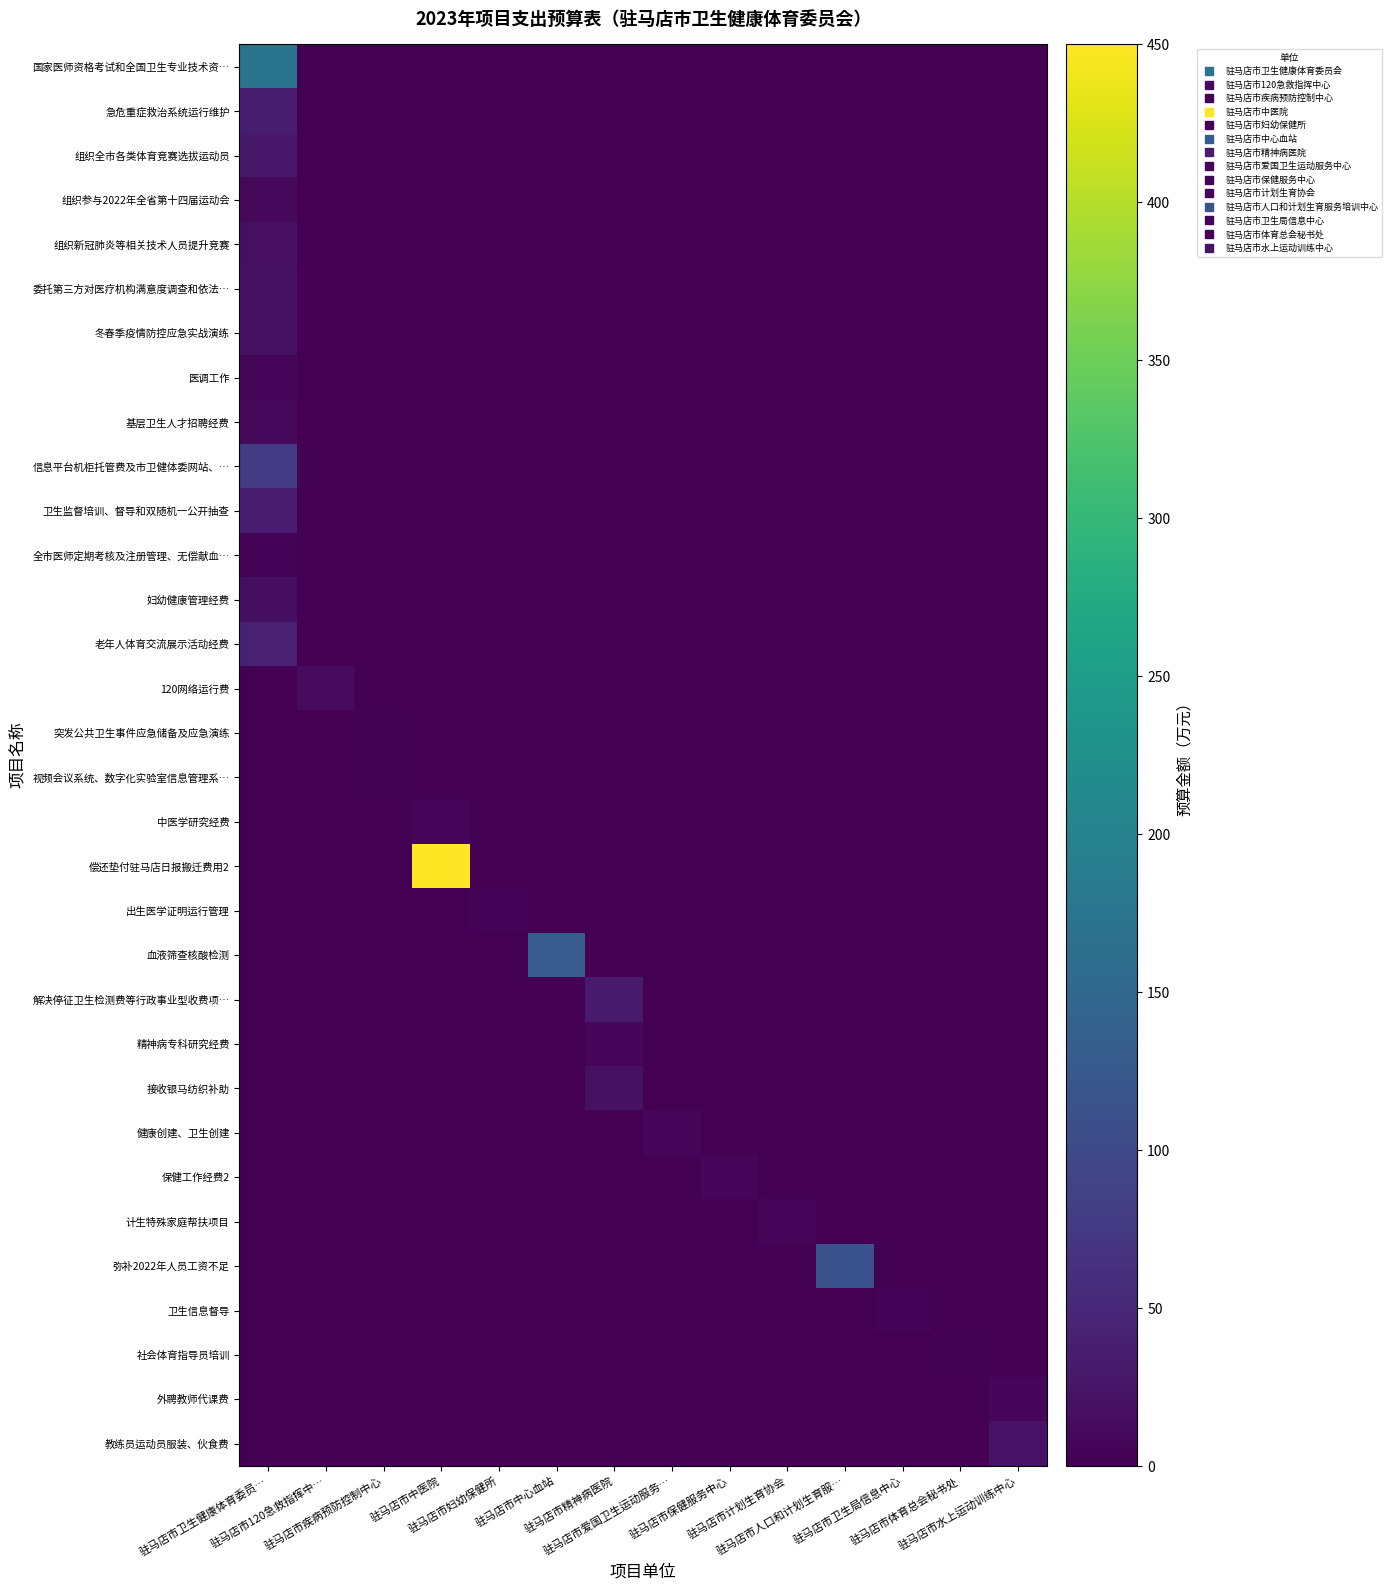

Between 驻马店市计划生育协会 and 驻马店市体育总会秘书处, which series saw the biggest shift?

计生特殊家庭帮扶项目